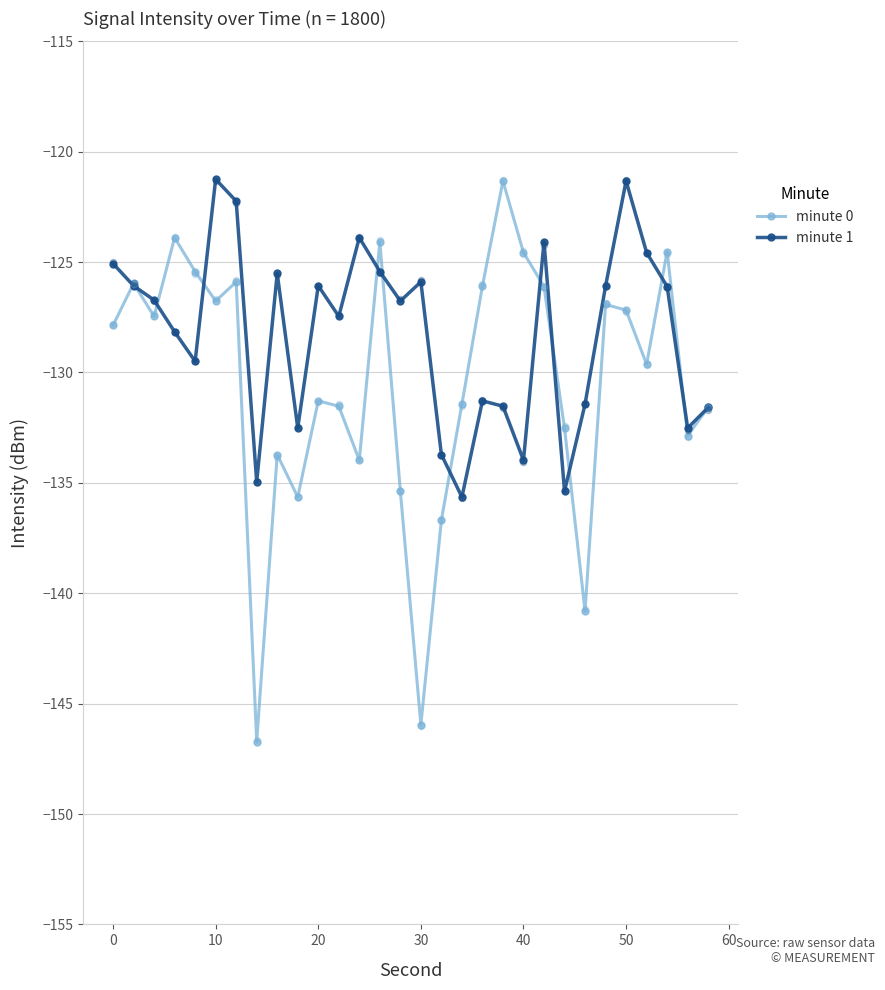

Which series has the largest total across all categories?

minute 1